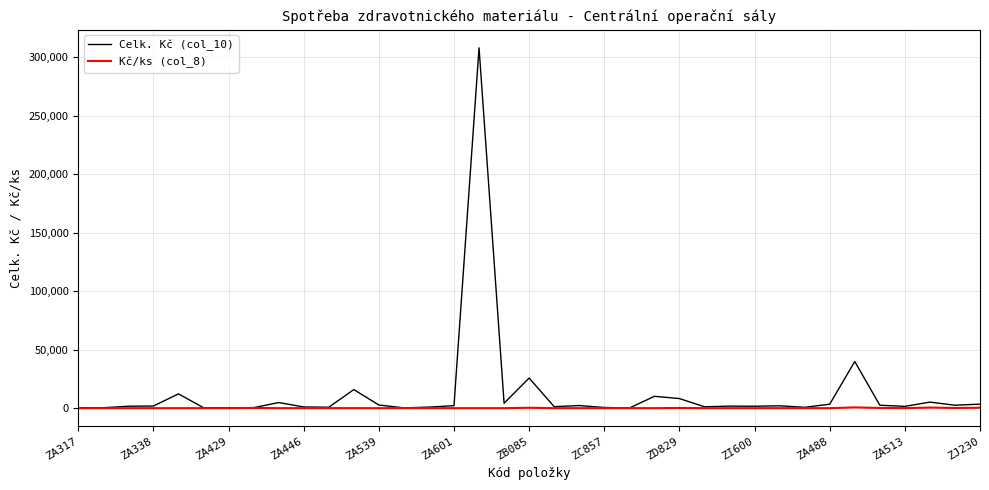

List the series in order of their peak value, highest first.

Celk. Kč (col_10), Kč/ks (col_8)